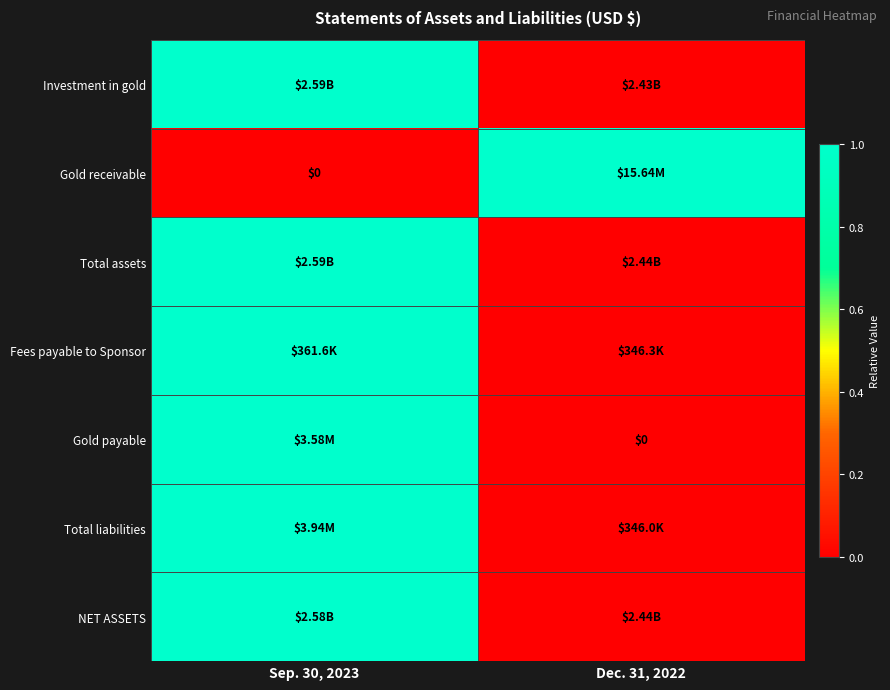

What is the sum of the Total liabilities values at Sep. 30, 2023 and Dec. 31, 2022?

1